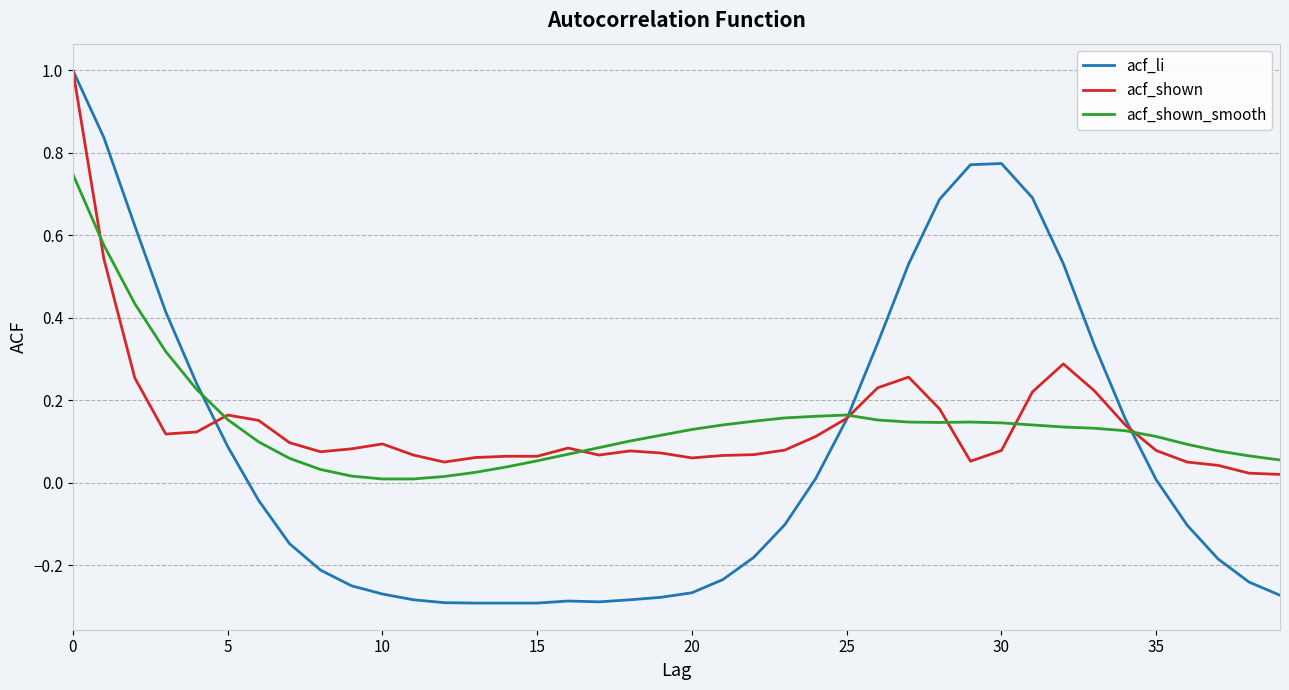

Which series has the widest spread of values?

acf_li